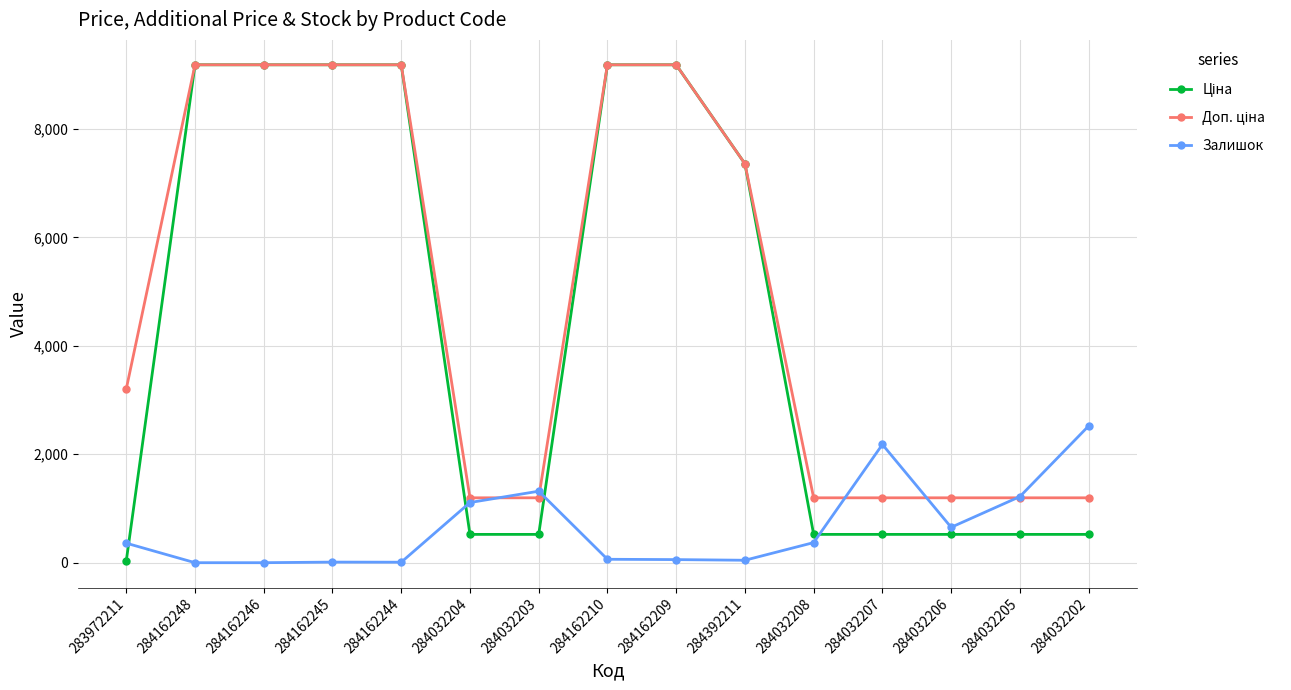

Where is Залишок nearest to the value 1261?

284032205